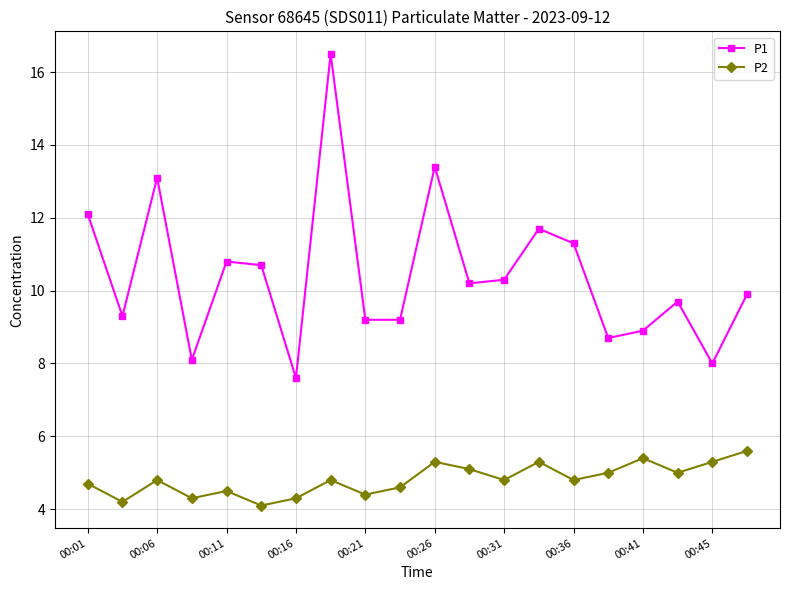

Rank the series by their maximum value, from lowest to highest.

P2, P1